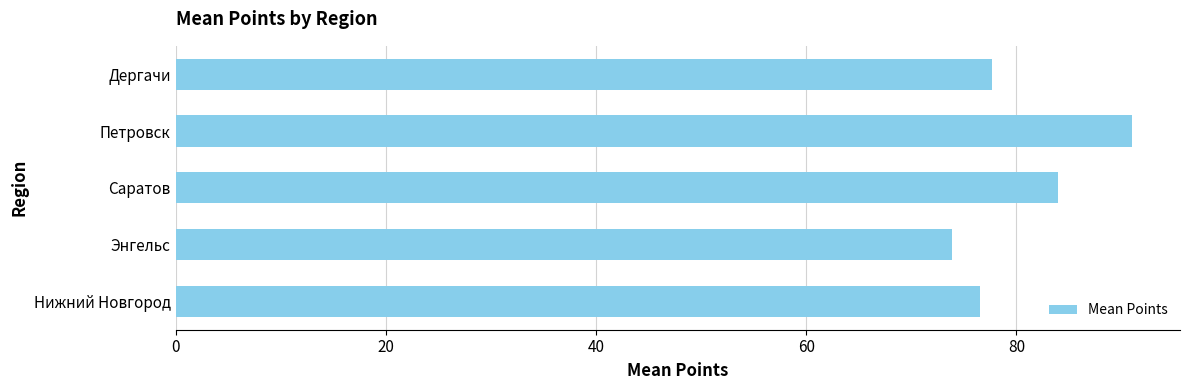

Is it true that the value at Дергачи is 77.6?

True